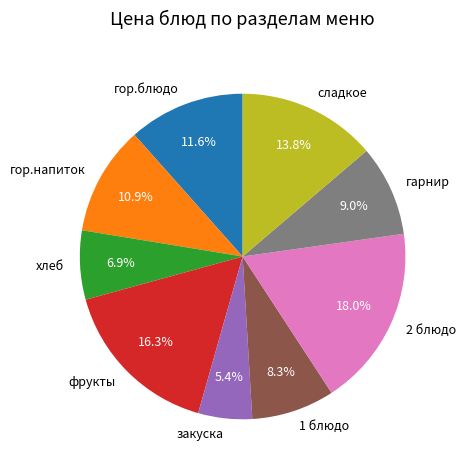

To the nearest percent, what percentage of the pie is фрукты?

16%